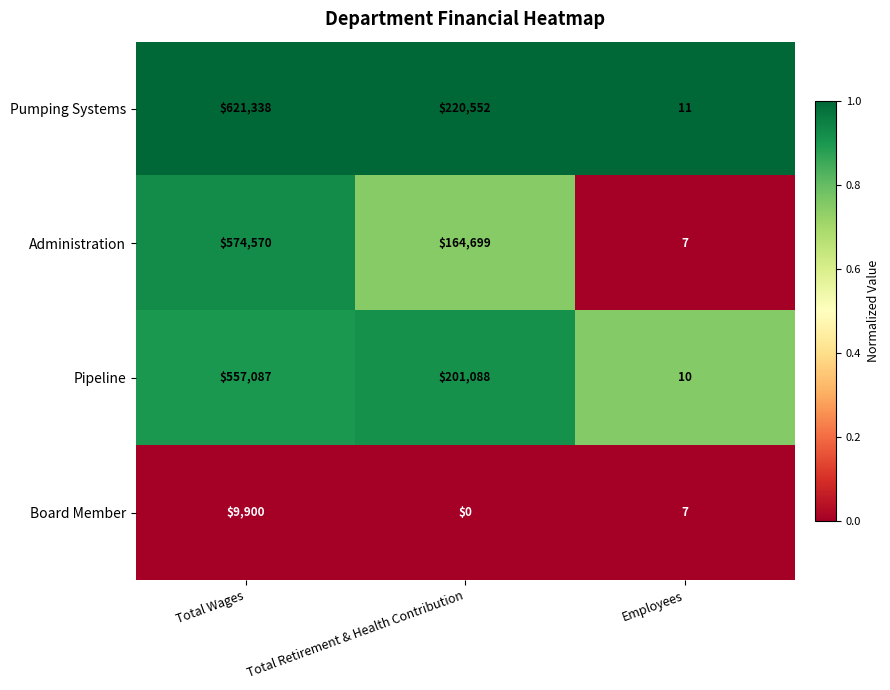

At which label does Board Member first exceed 7?

Total Wages